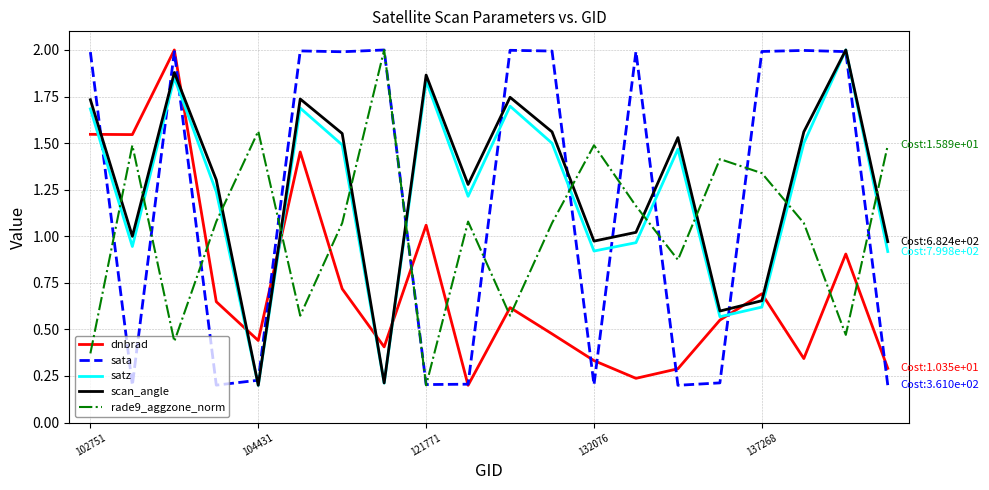

What is the maximum value shown in the chart?

2.0